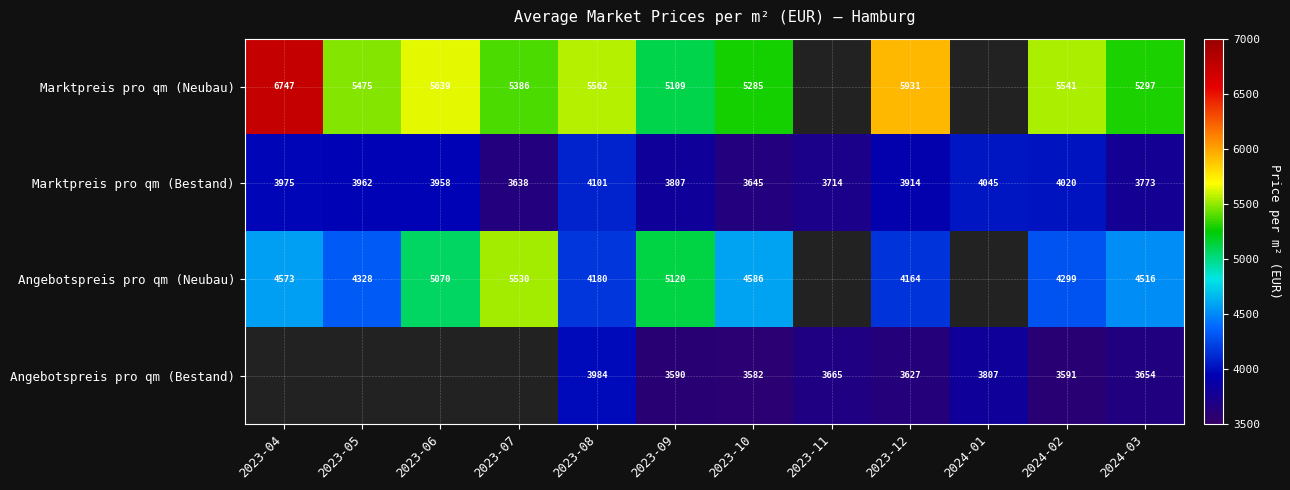

At 2023-08, list the series in order from largest to smallest.

Marktpreis pro qm (Neubau), Angebotspreis pro qm (Neubau), Marktpreis pro qm (Bestand), Angebotspreis pro qm (Bestand)